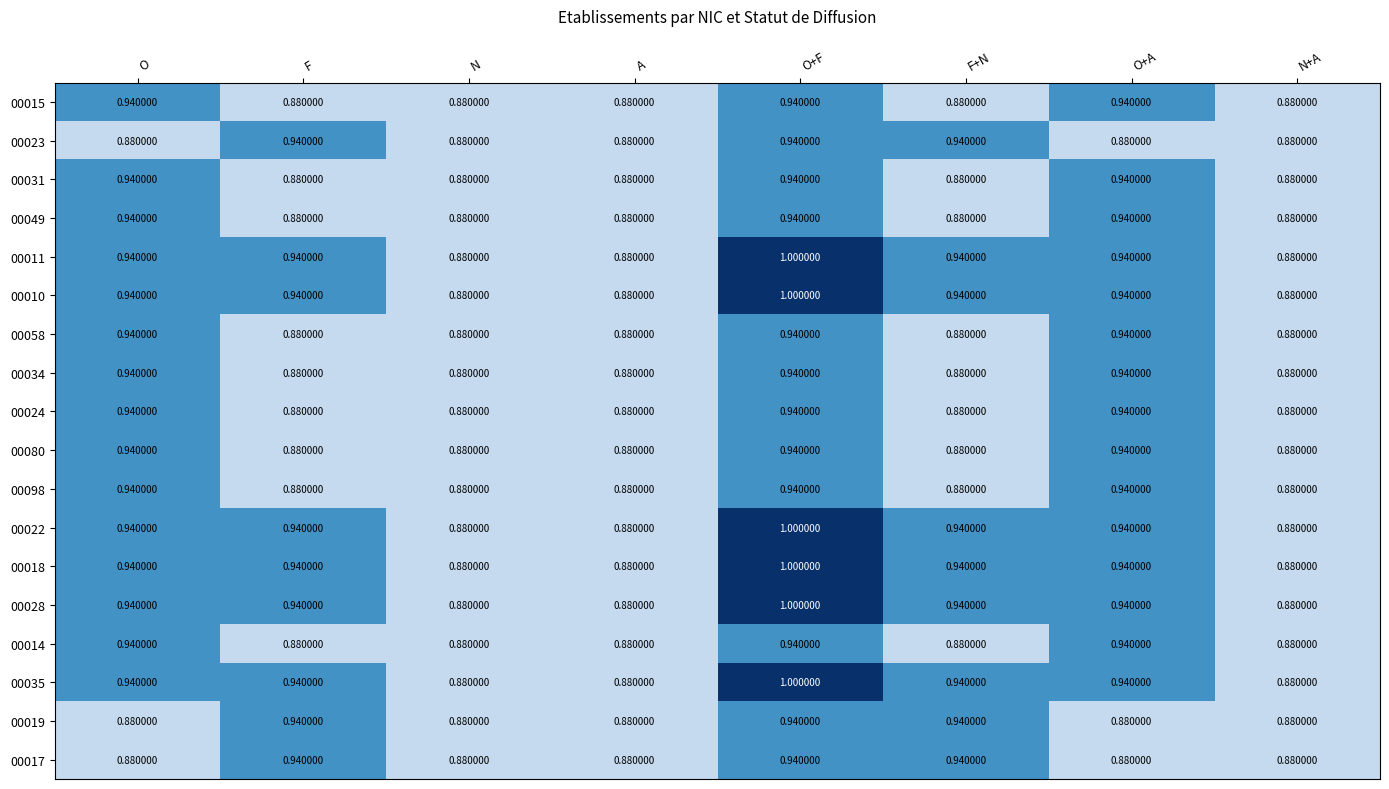

Which category has the highest value across all series?

O+F